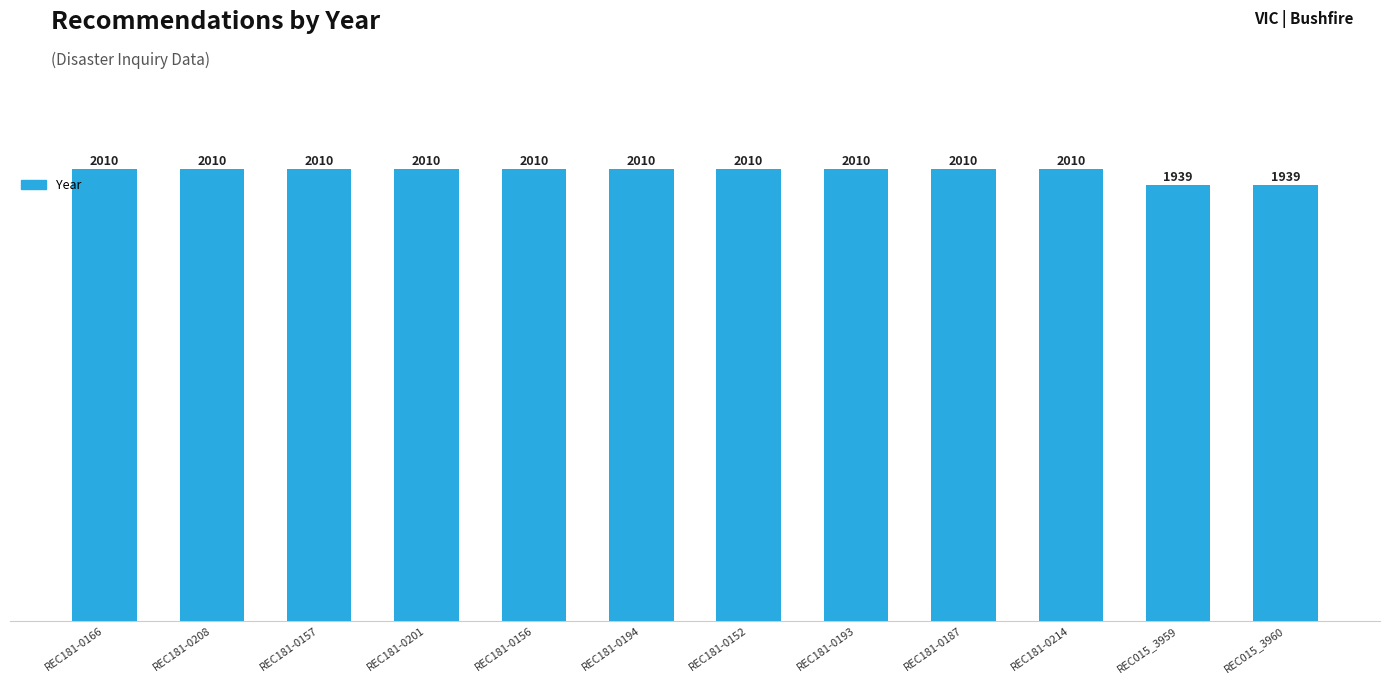

What is the difference between the maximum and second lowest values?

71